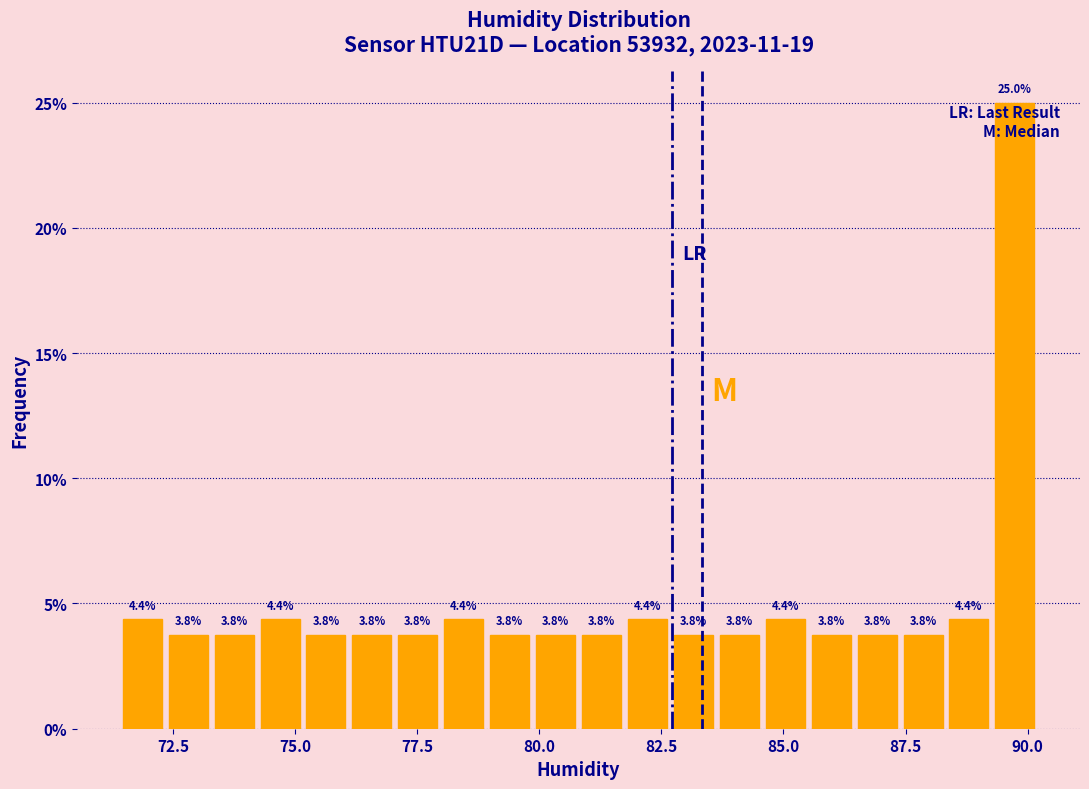

Read against the x-axis, roughly where is the centre of the tallest bar?

89.5